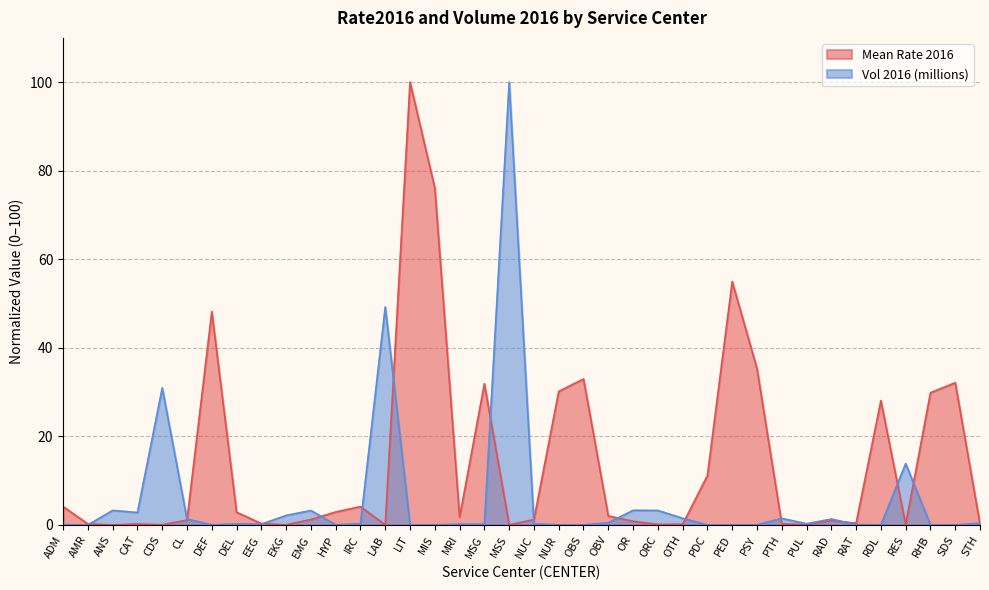

At which category is the sum across all series the highest?

LIT